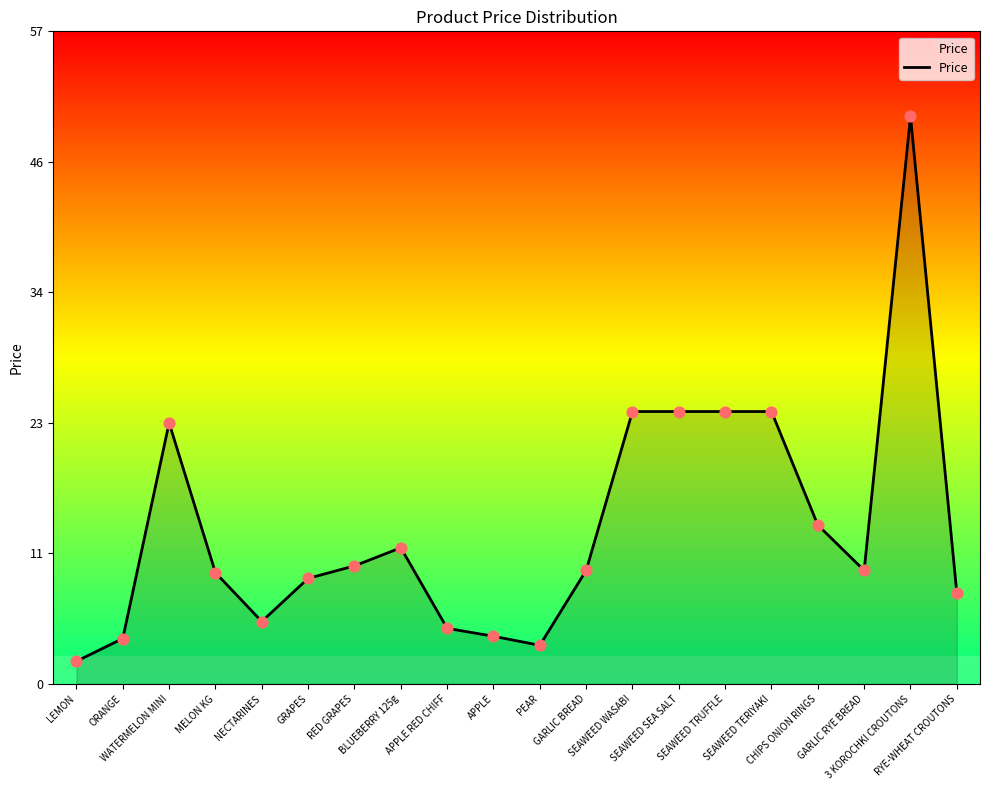

Which has a higher value, RYE-WHEAT CROUTONS or SEAWEED TRUFFLE?

SEAWEED TRUFFLE